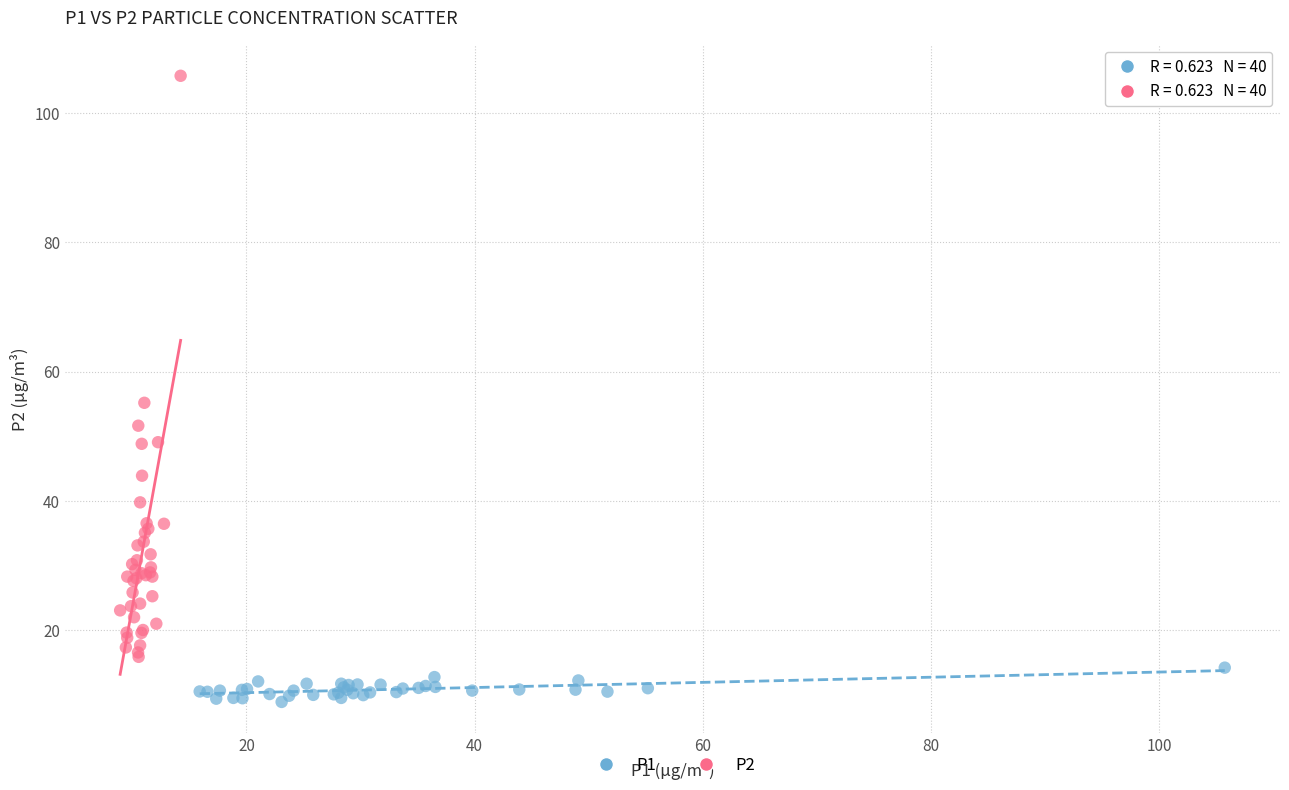

Which series has the largest Y range (max minus min)?

P2